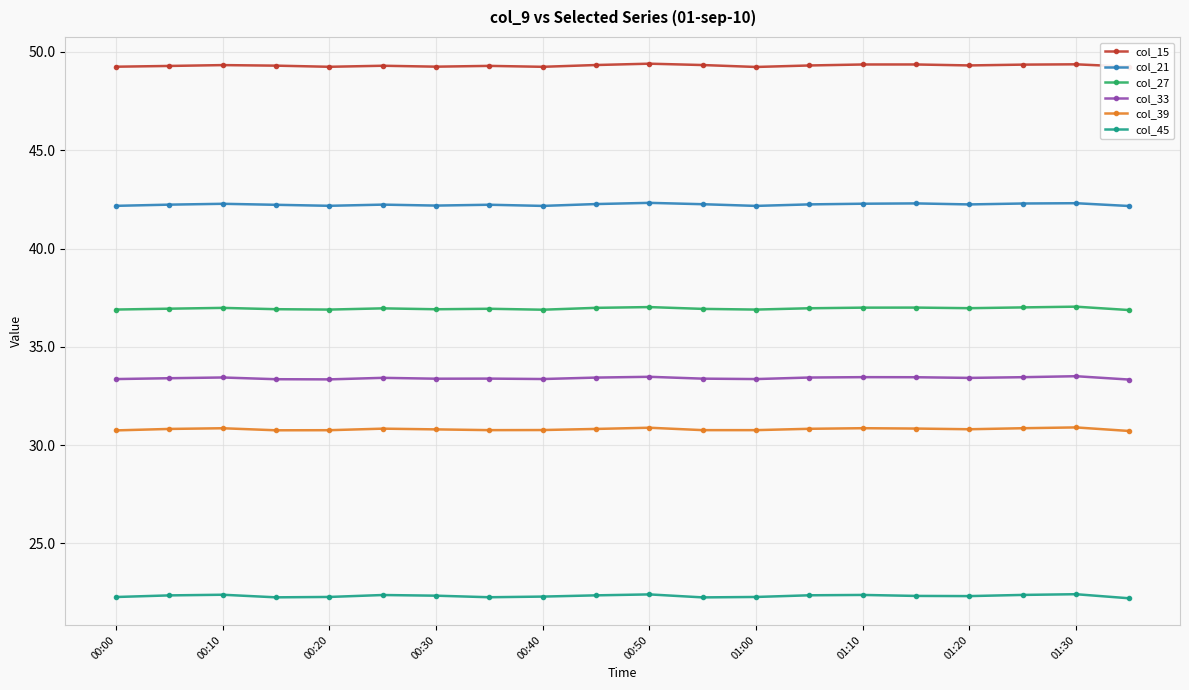

What is the sum of all col_33 values?

668.1